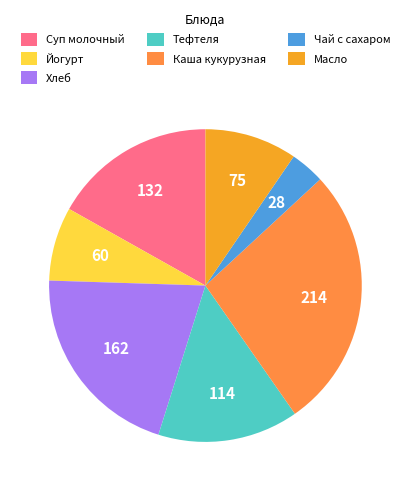

Does any single category account for the majority?

No